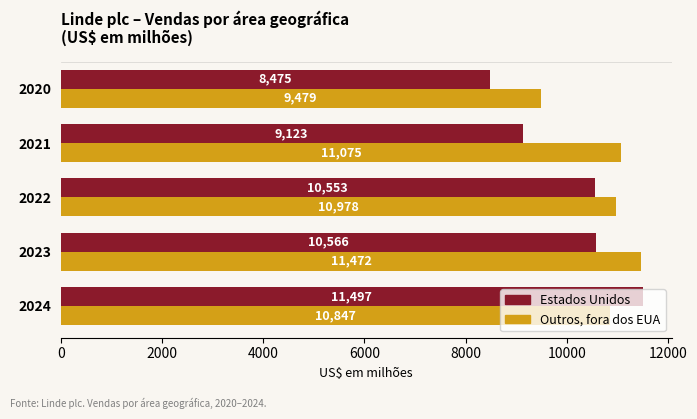

Which series has the largest total across all categories?

Outros, fora dos EUA